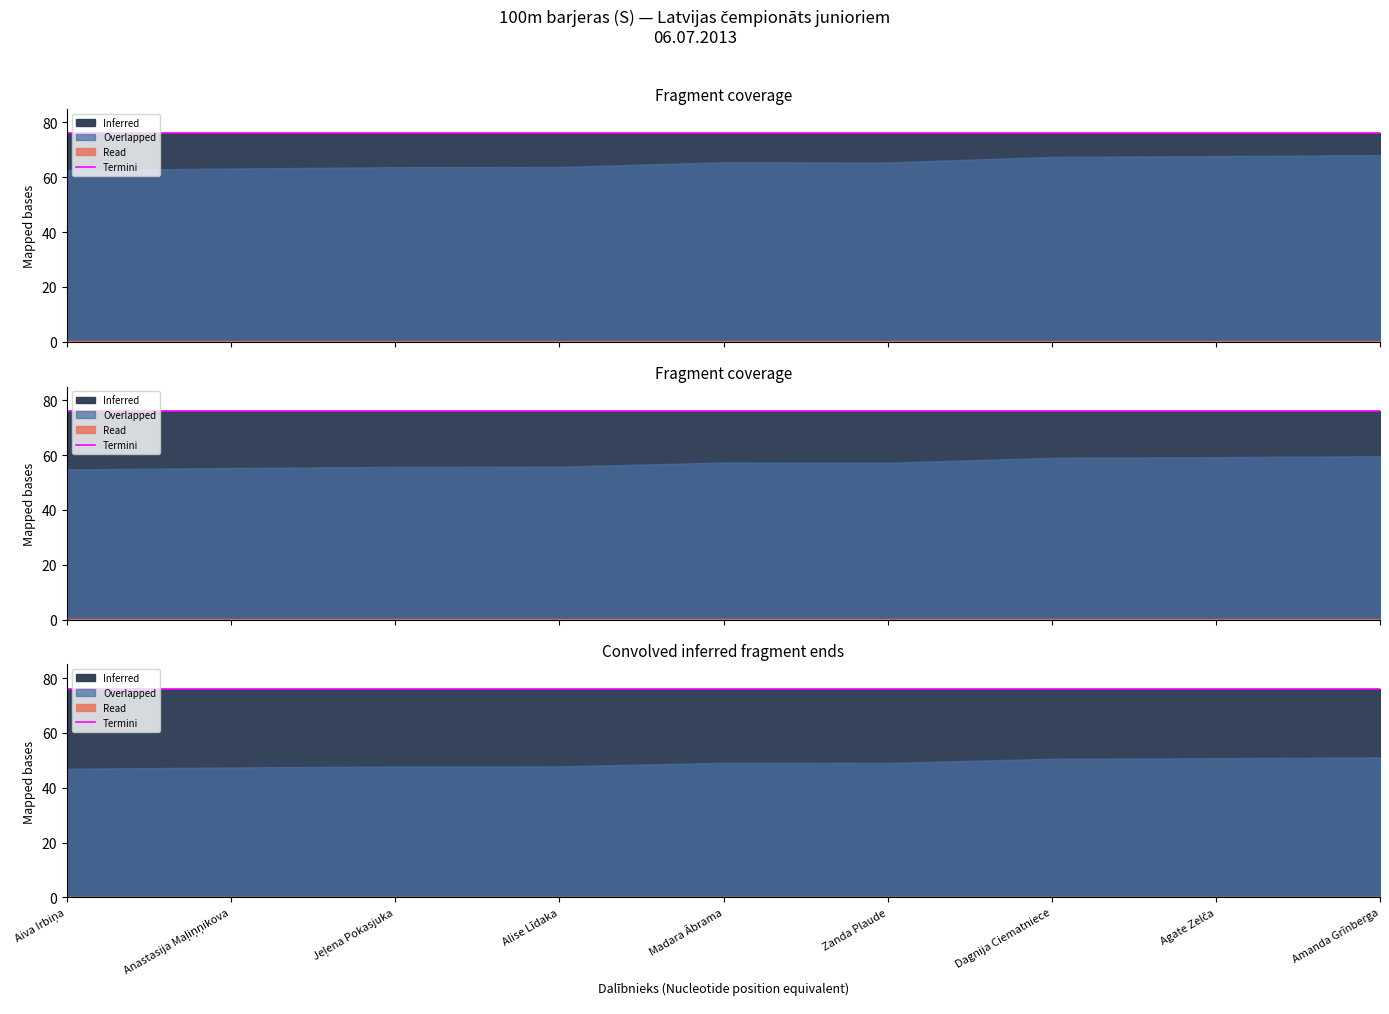

How many lines are shown in the chart?

3